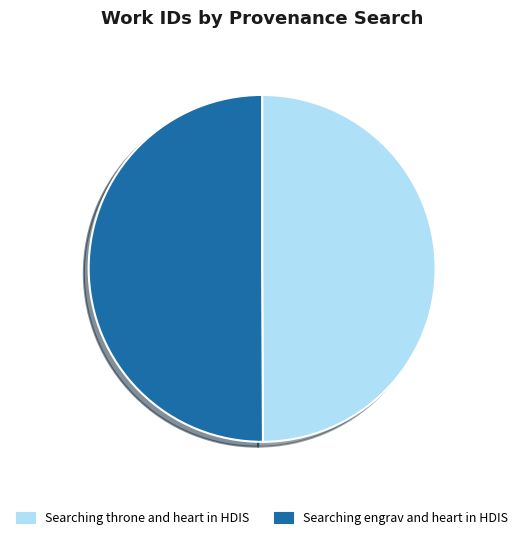

True or false: Searching throne and heart in HDIS accounts for 65% of the total.

False